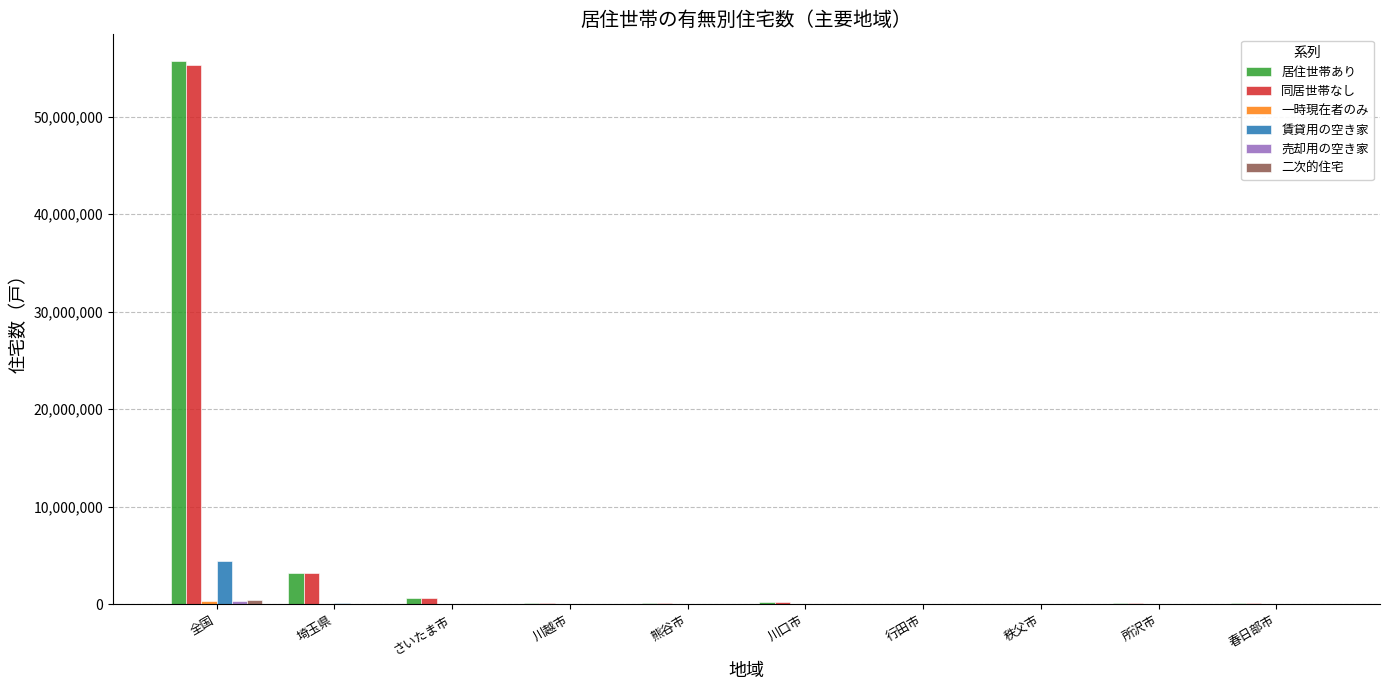

What is the sum of all 同居世帯なし values?

59914450